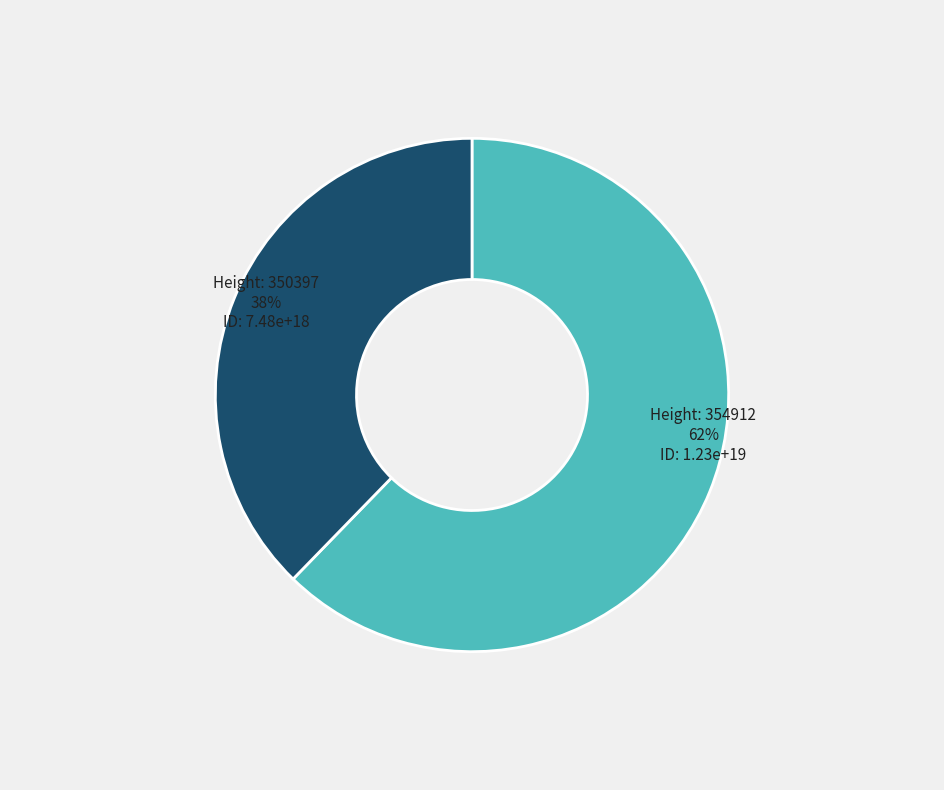

Count the number of slices in the pie.

2